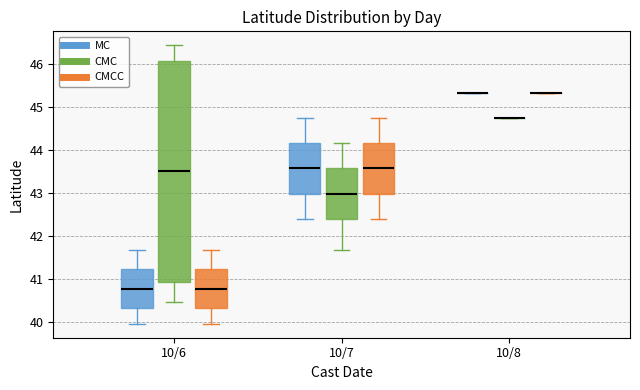

Which box is the tallest, from its lower edge to its upper edge?

10/6 (CMC)